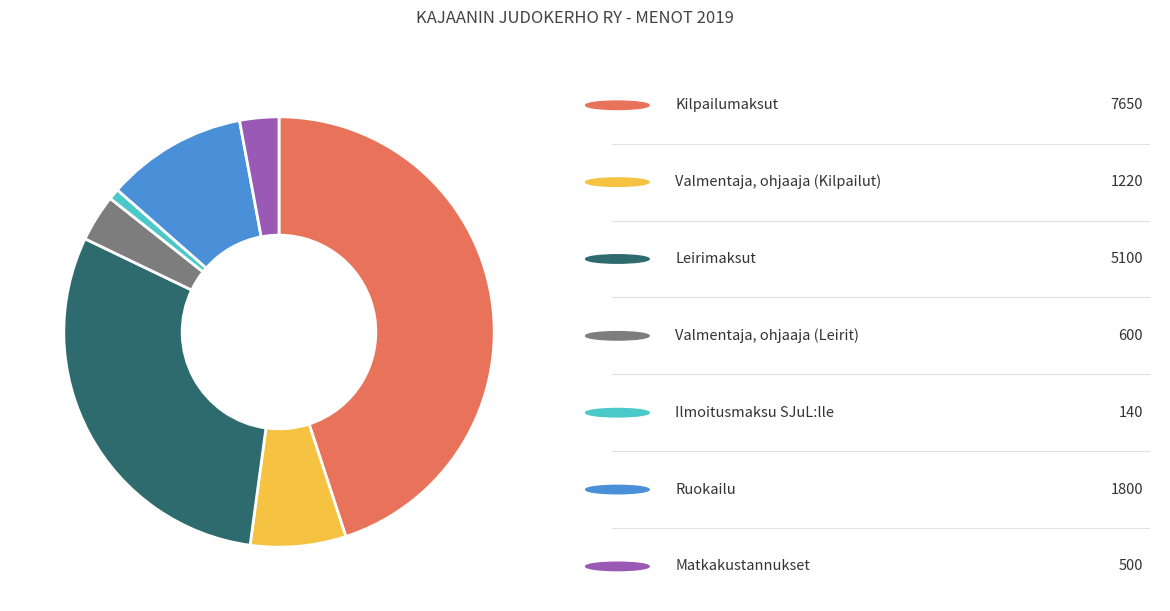

Is there a majority slice in this chart?

No